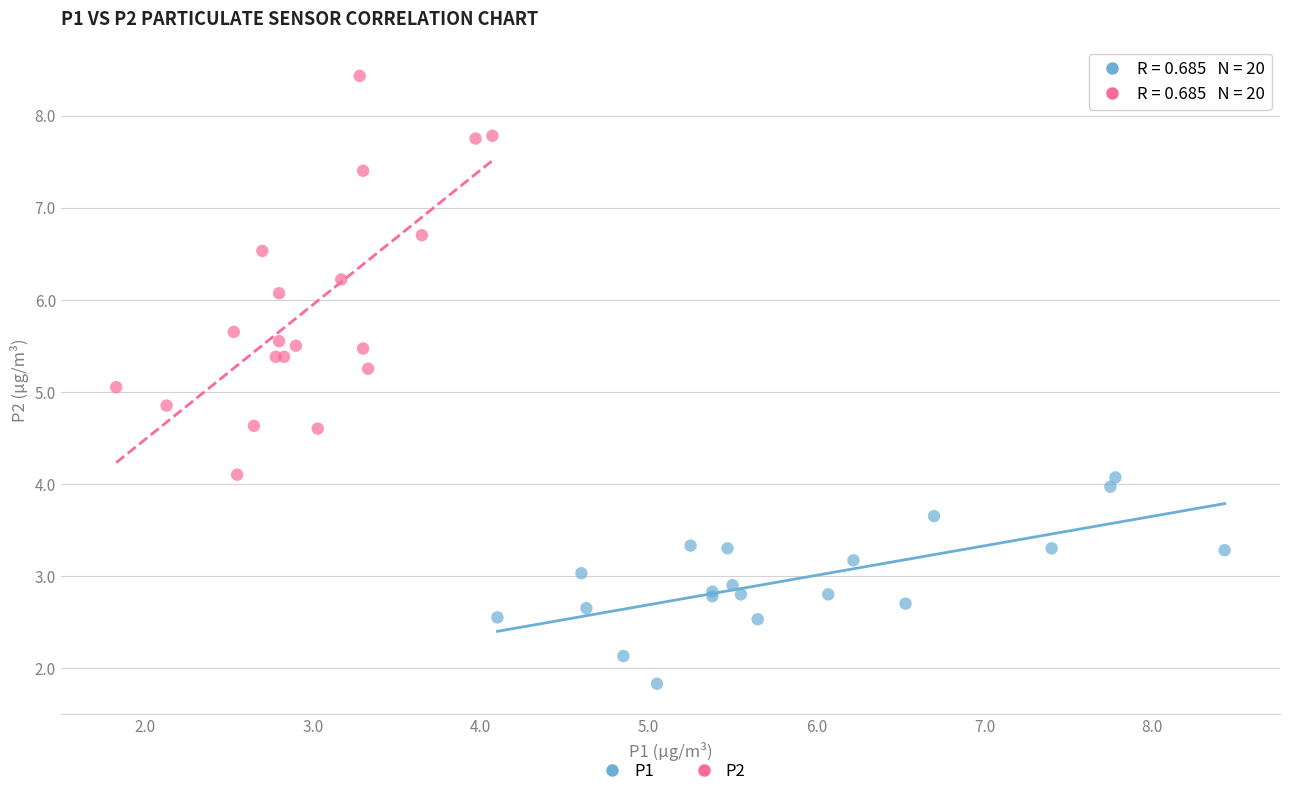

Which series reaches the maximum Y coordinate?

P2